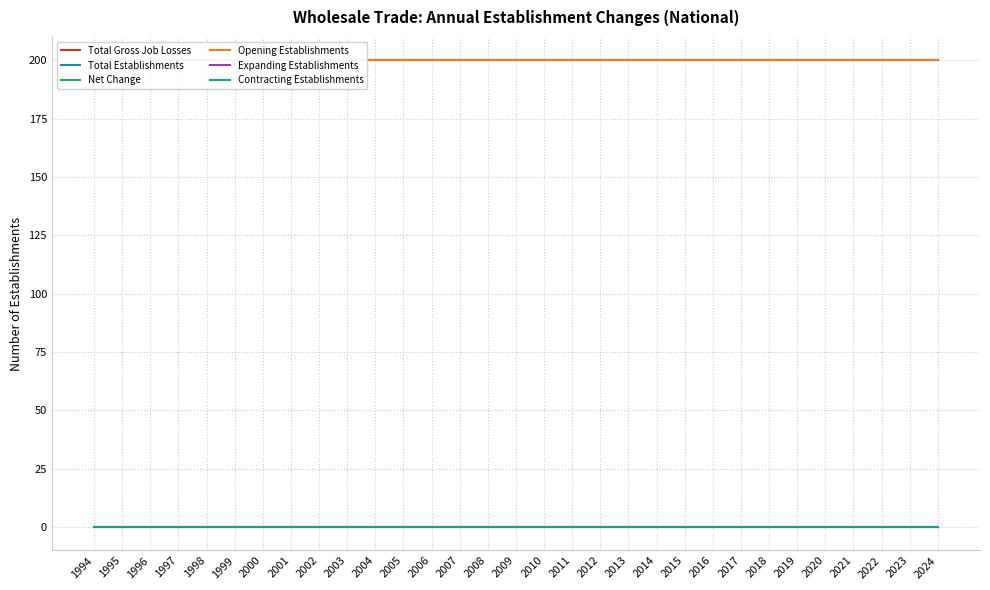

Which category has the lowest value in the Total Gross Job Losses series?

1994